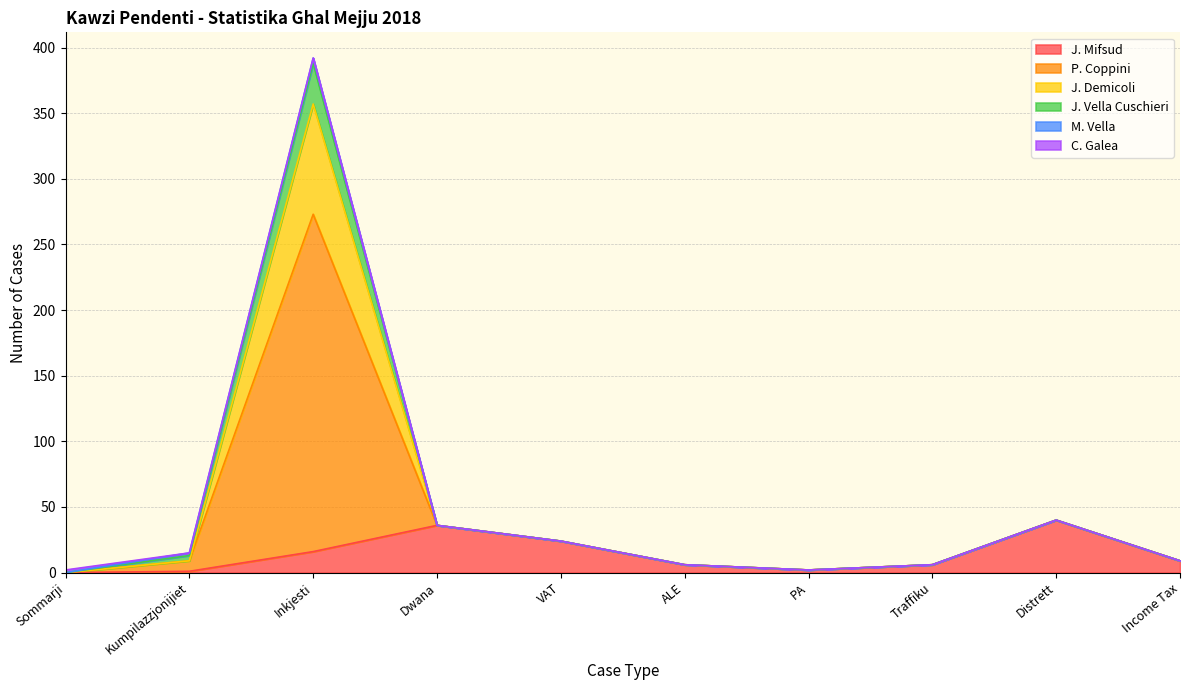

True or false: M. Vella has a value of 3 at VAT.

False